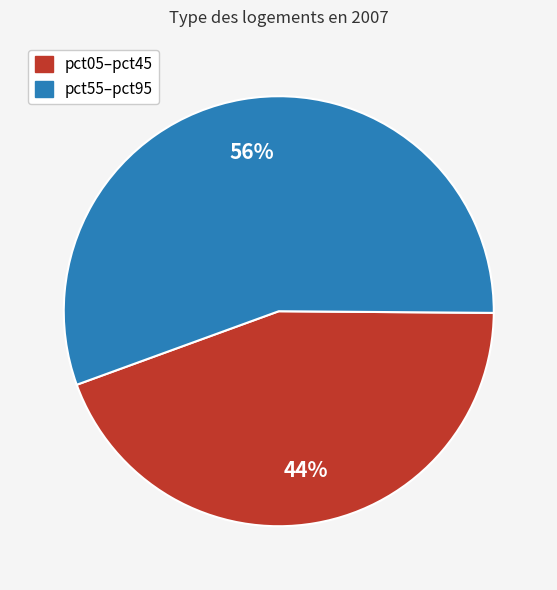

To the nearest percent, what is the average slice percentage?

50%